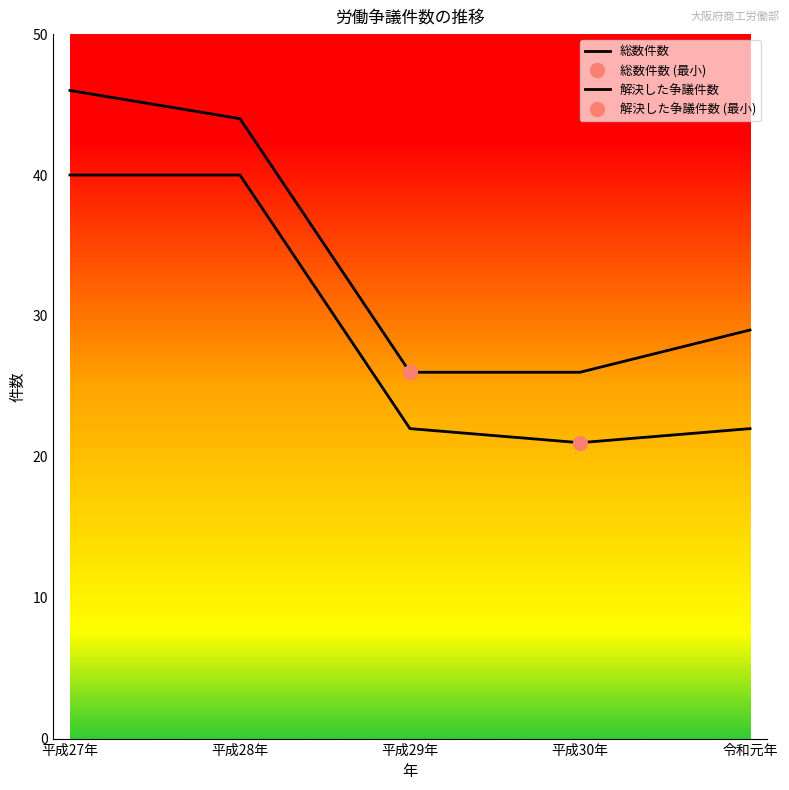

True or false: 解決した争議件数 and 総数件数 cross at least once.

False